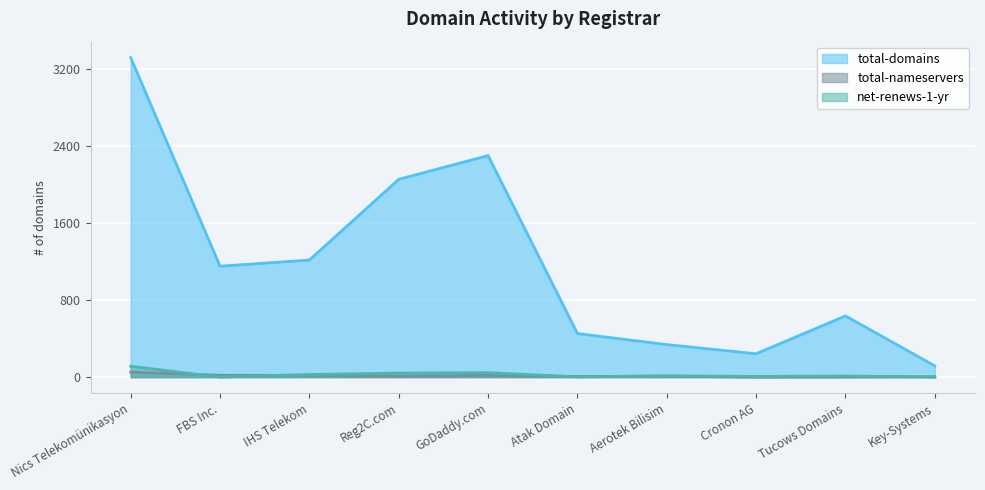

Between FBS Inc. and IHS Telekom, which series saw the biggest shift?

total-domains